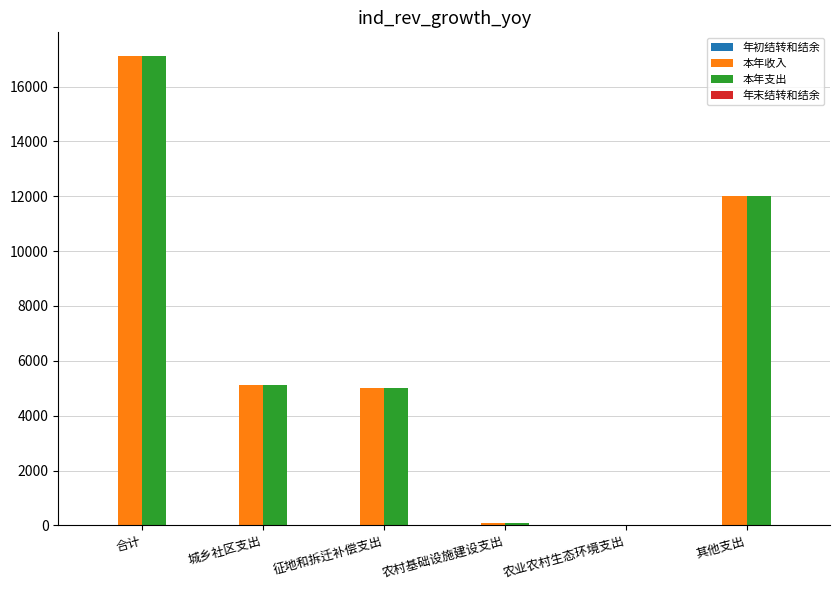

At which label is 本年支出 closest to 8577?

其他支出